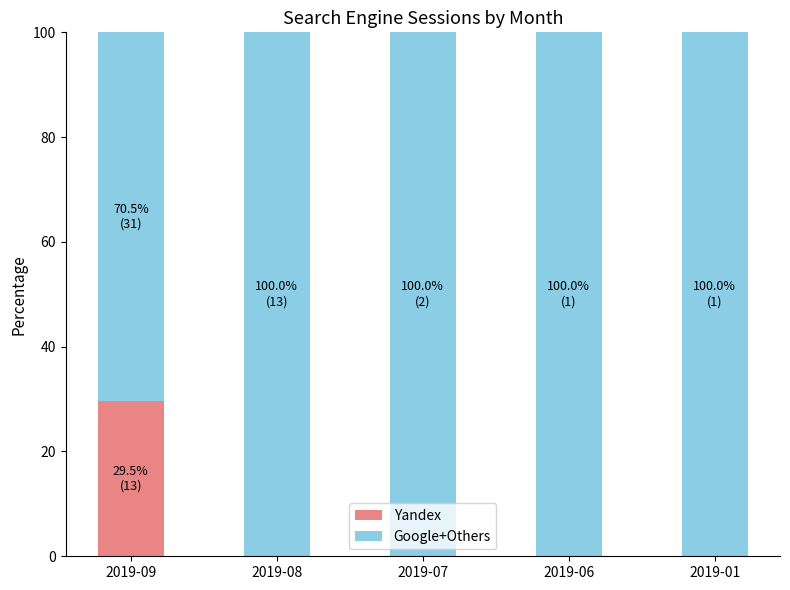

What is the total value across all series at 2019-07?

100.0